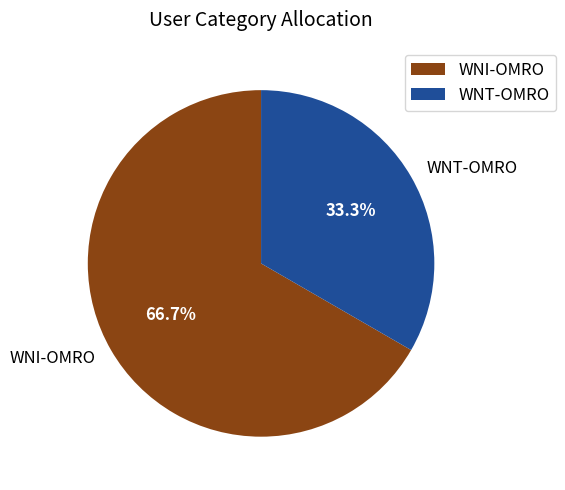

Which slice represents more than half of the pie?

WNI-OMRO